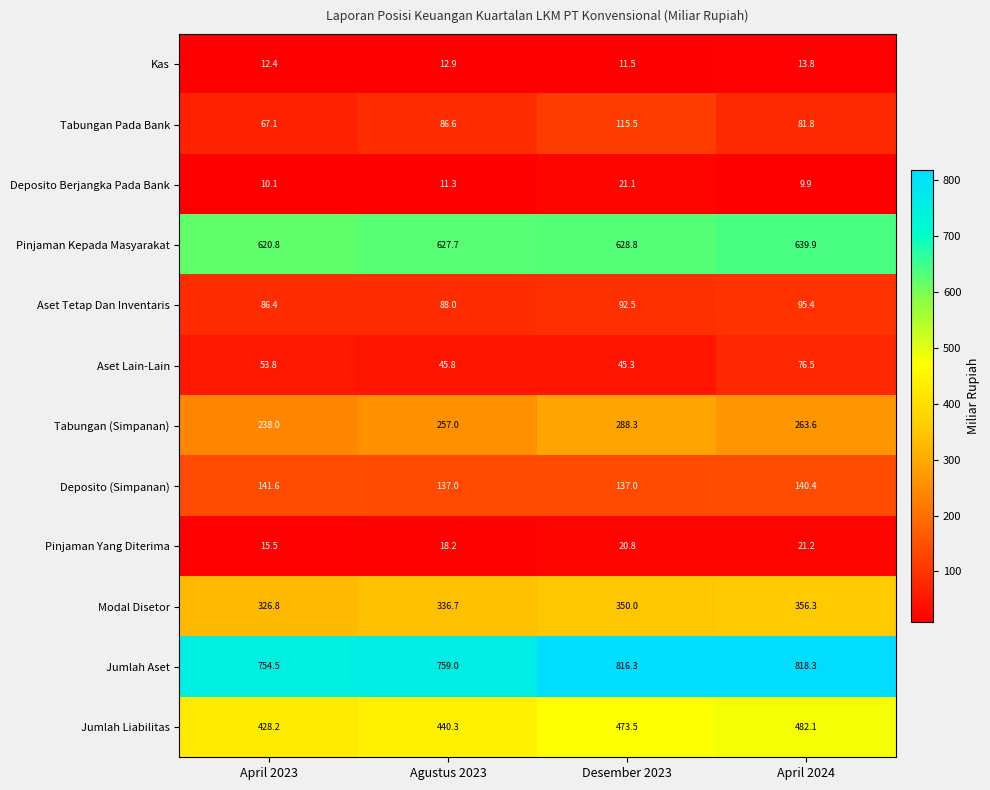

Is it true that Pinjaman Kepada Masyarakat equals 1146.3 at April 2024?

False